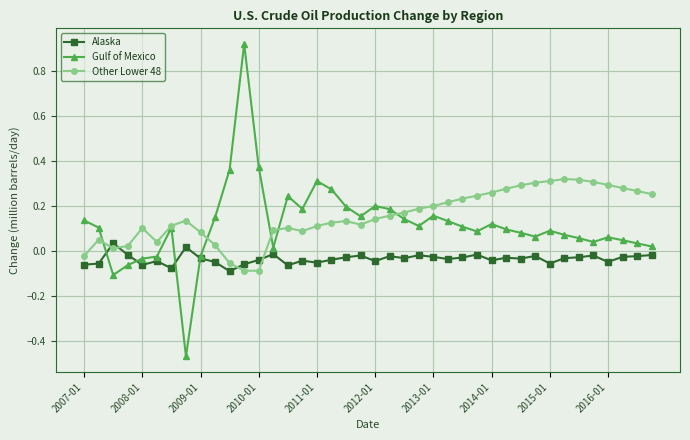

After their last crossing, which series has the higher values: Alaska or Other Lower 48?

Other Lower 48